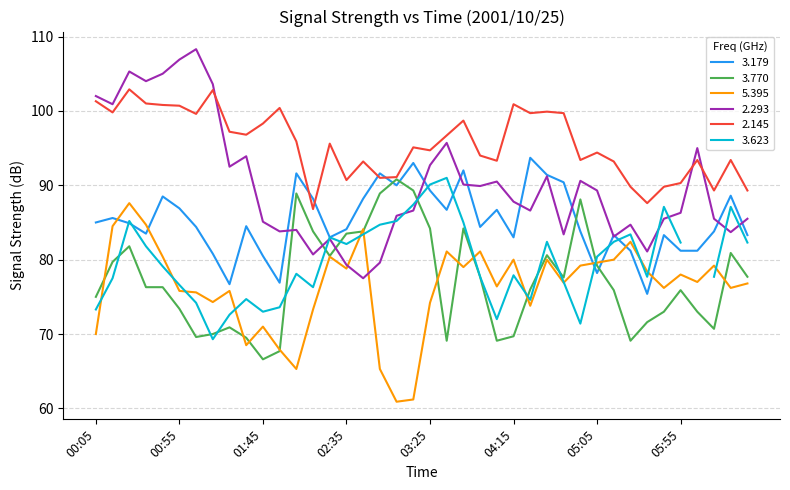

What position from the right is 02:15?

27